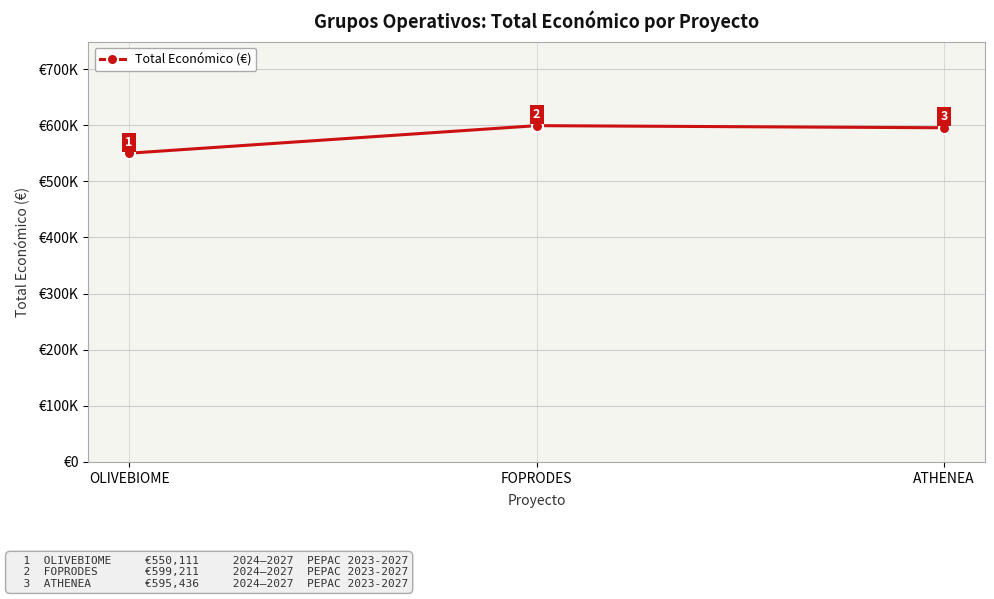

Does the chart have visible grid lines?

Yes